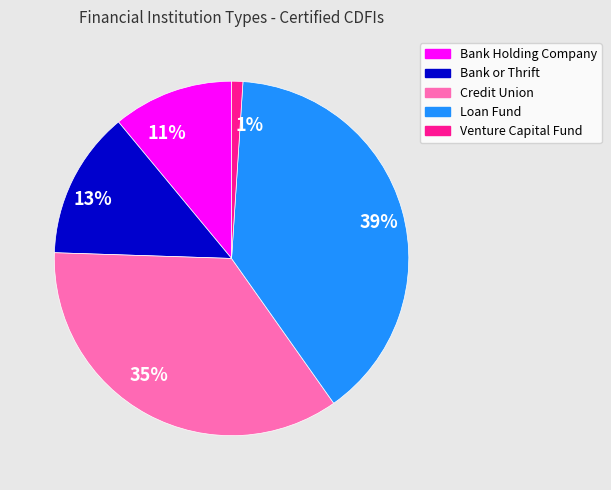

Does any single category account for the majority?

No